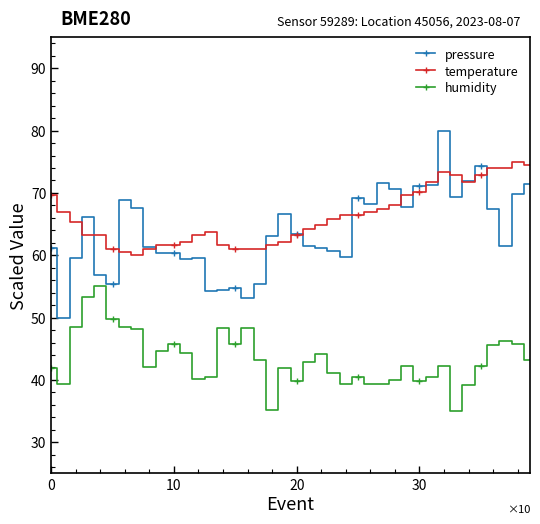

True or false: humidity has more than 0 interior local peaks.

True